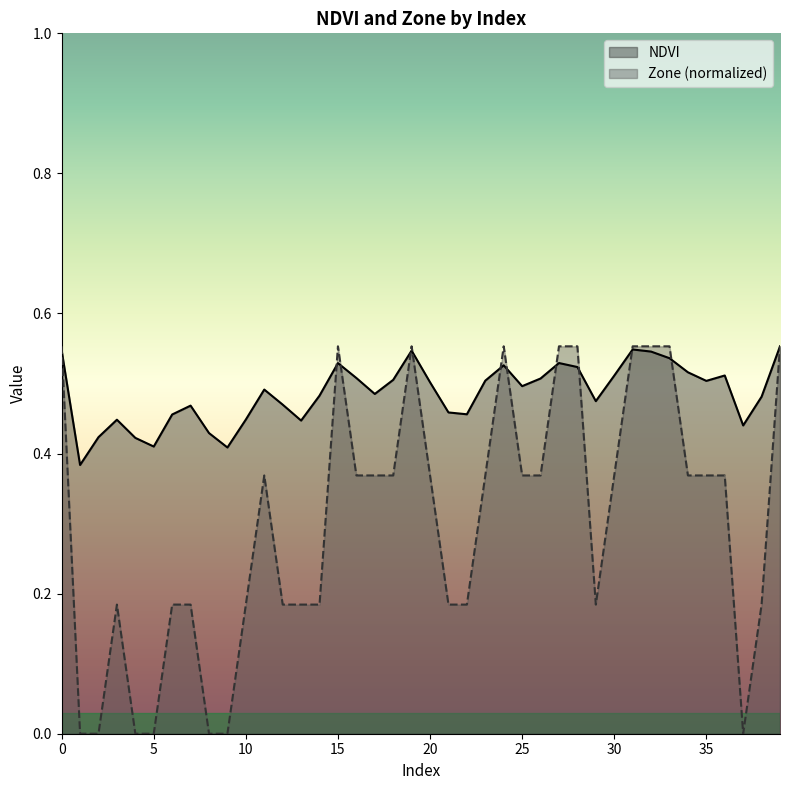

The value of Zone at 31 is 0.9. True or false?

False